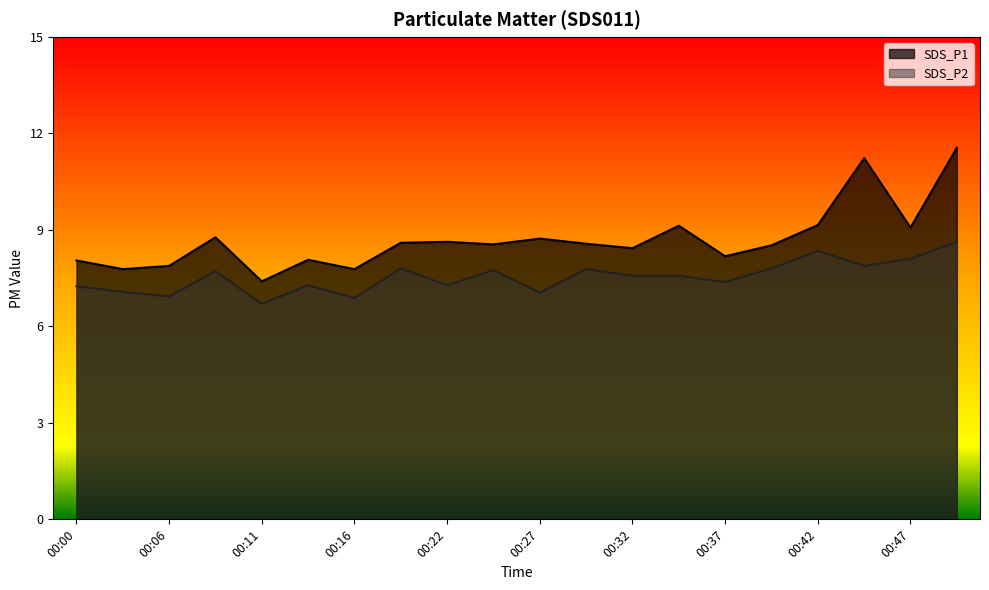

At which label does SDS_P1 first exceed 8?

00:00